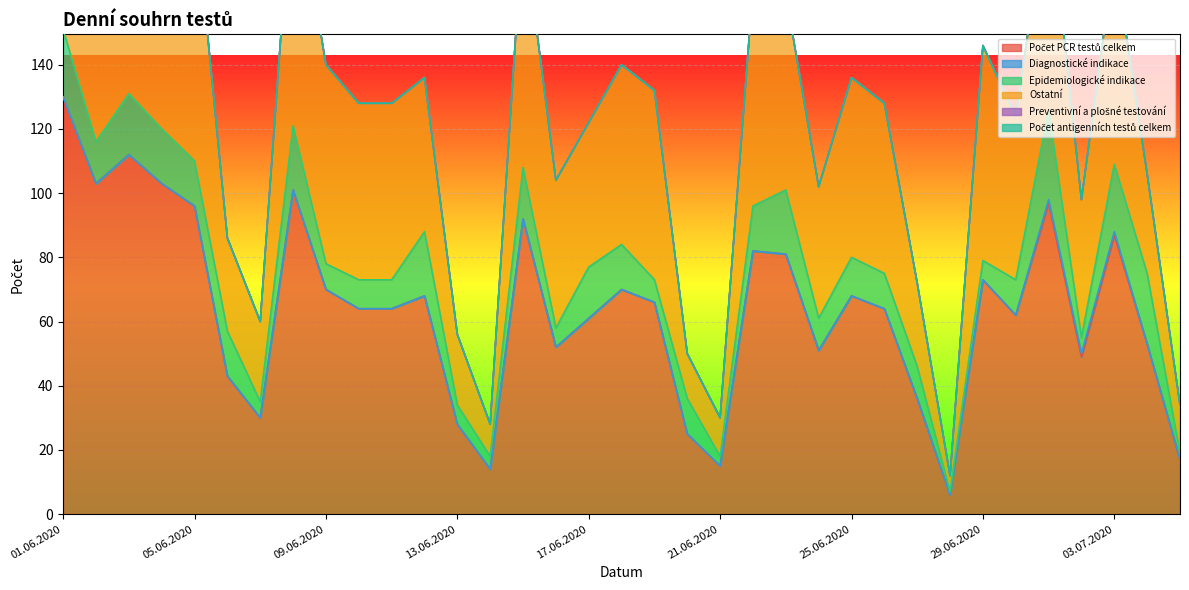

What is the difference between the highest and lowest values at 30.06.2020?

62